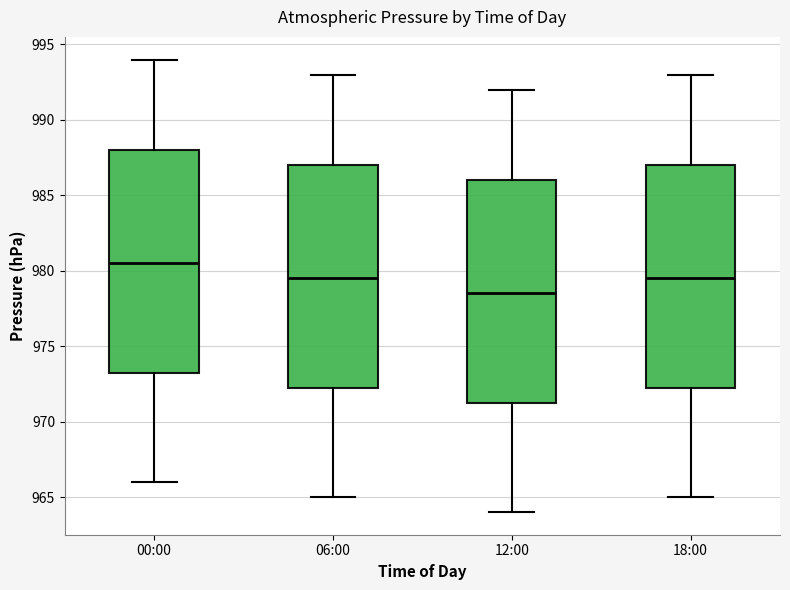

Where does the lower whisker of the box for 06:00 end on the y-axis? The values are not printed on the chart, so give them approximately, as read against the axis.

965.0